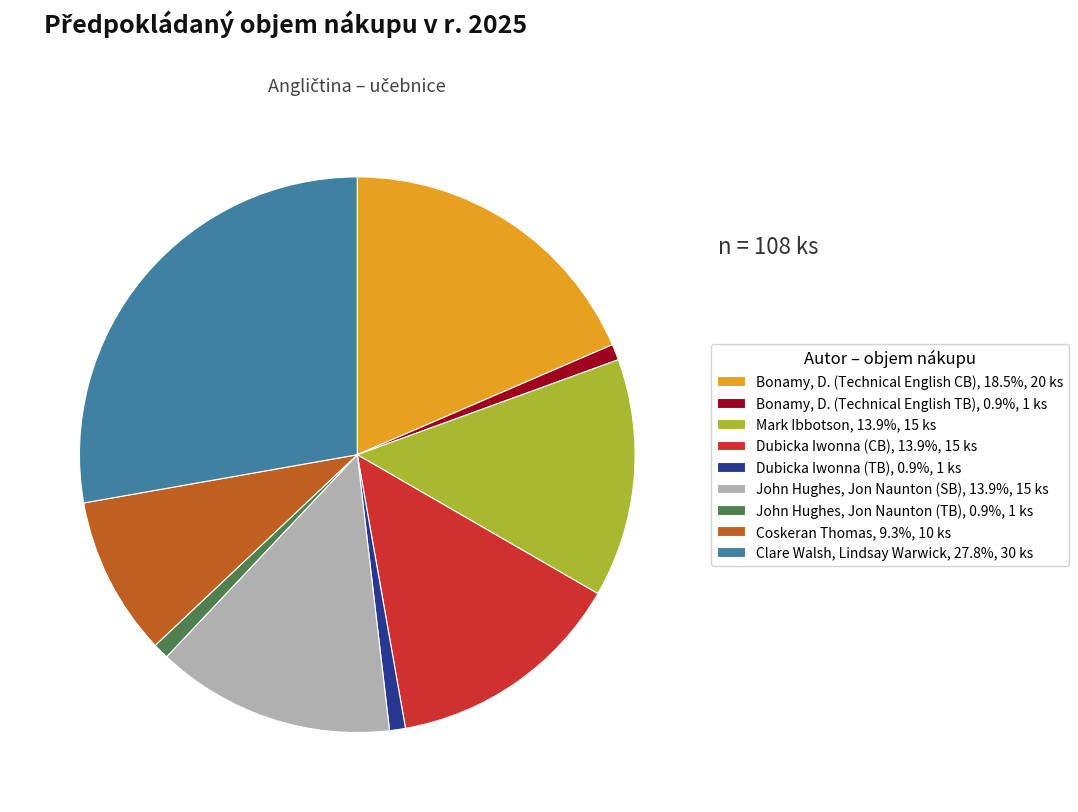

What is the ratio of the value at Clare Walsh, Lindsay Warwick, 27.8%, 30 ks to the value at John Hughes, Jon Naunton (SB), 13.9%, 15 ks?

2.0